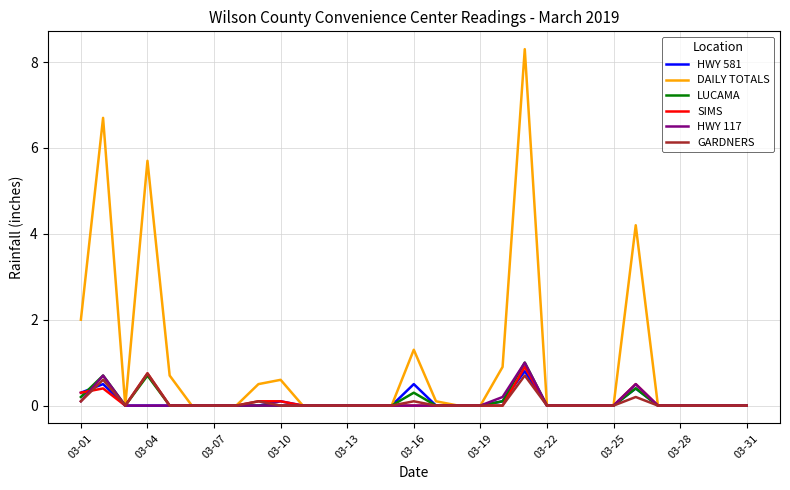

Which series has the largest range (max minus min)?

DAILY TOTALS